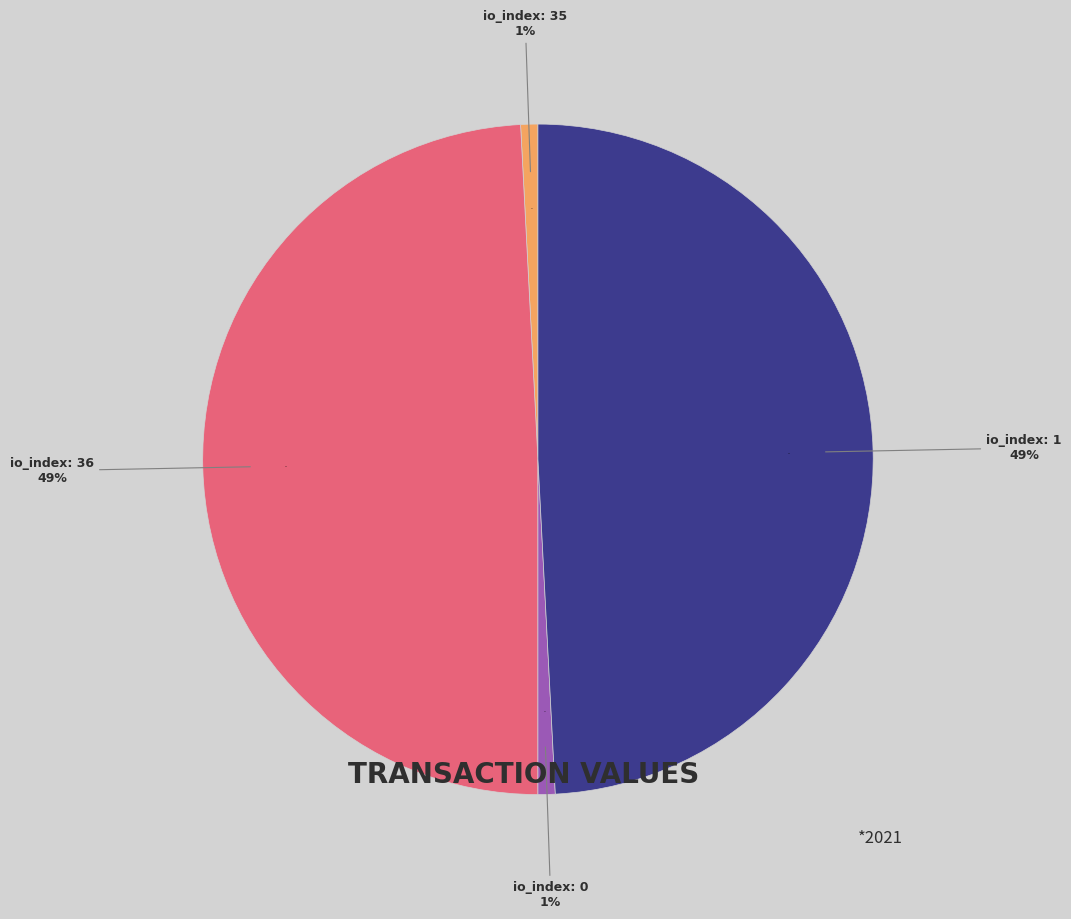

How many segments does this pie chart have?

4